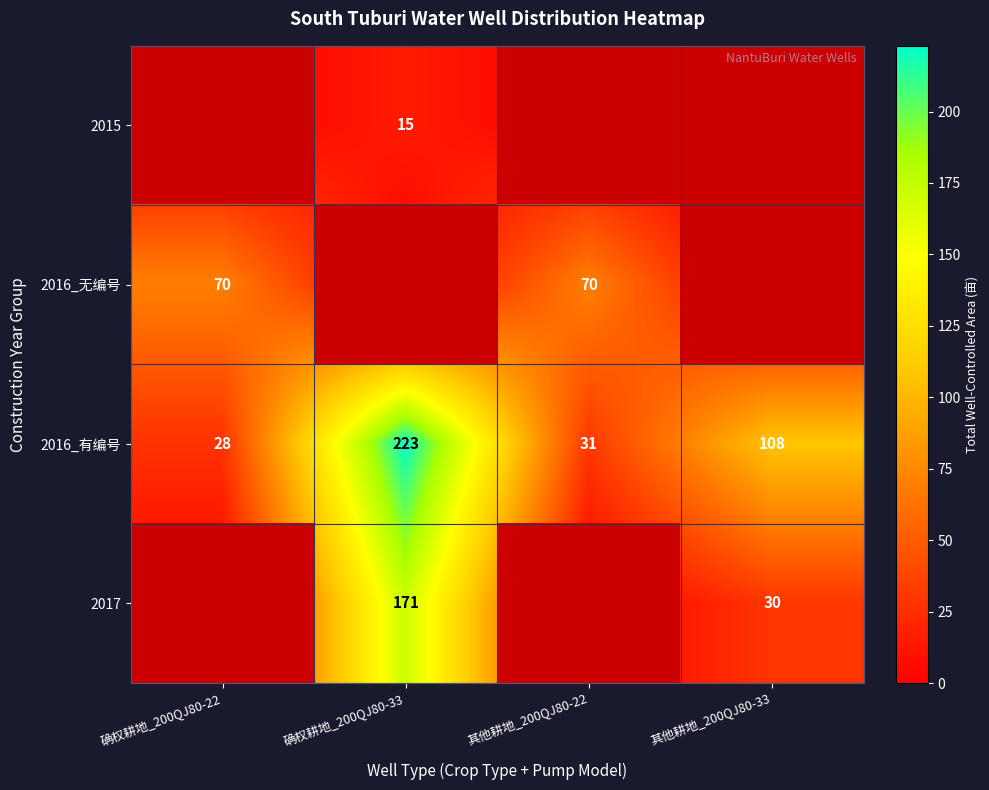

Is it true that 2016_无编号 equals 40 at 确权耕地_200QJ80-22?

False